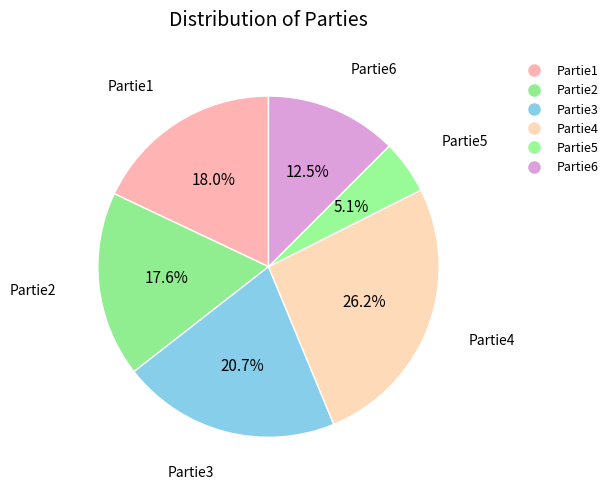

How many slices are in this pie chart?

6